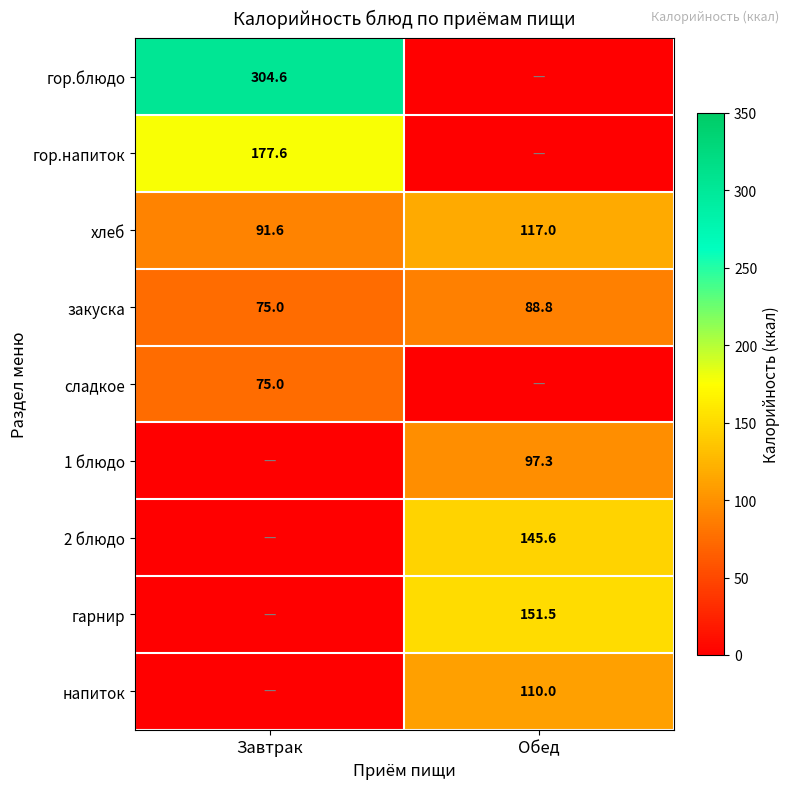

At which label is хлеб closest to 104?

Завтрак